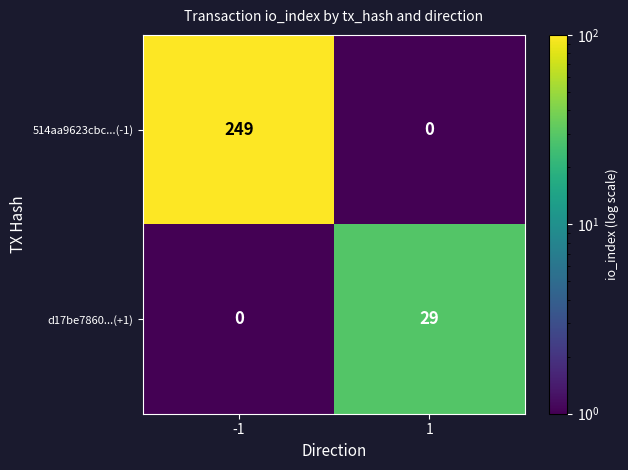

Is it true that d17be7860...(+1) equals 29 at 1?

True